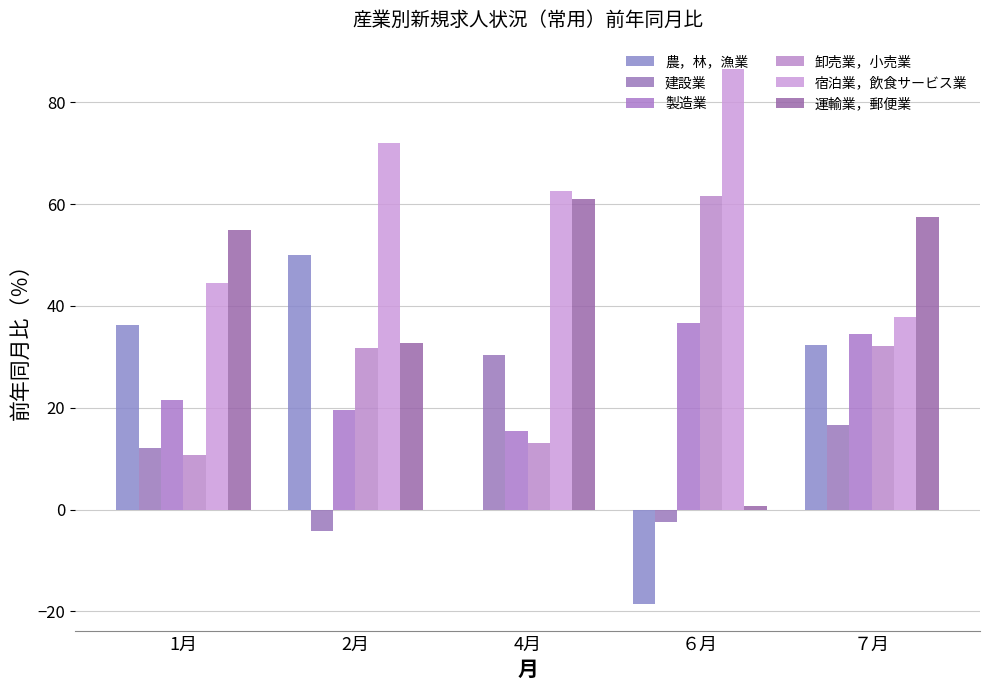

At how many categories does at least one series exceed 34?

5